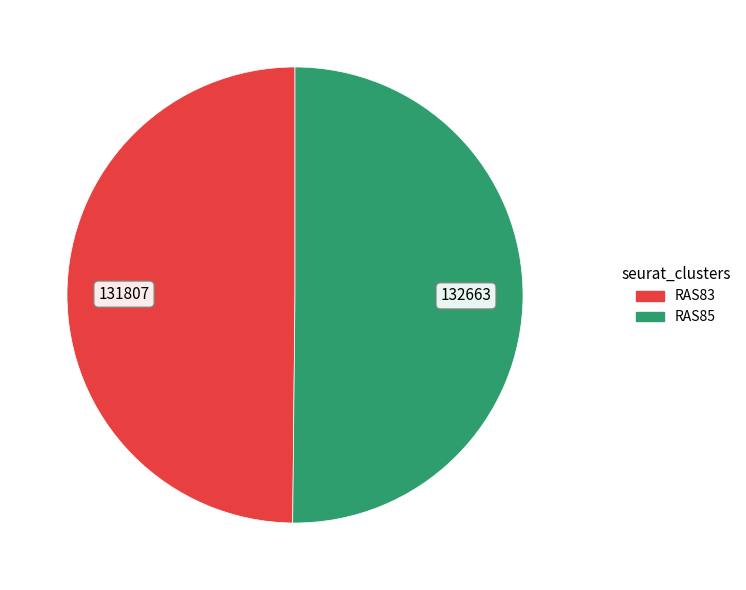

Is the sum of RAS83 and RAS85 greater than half?

Yes